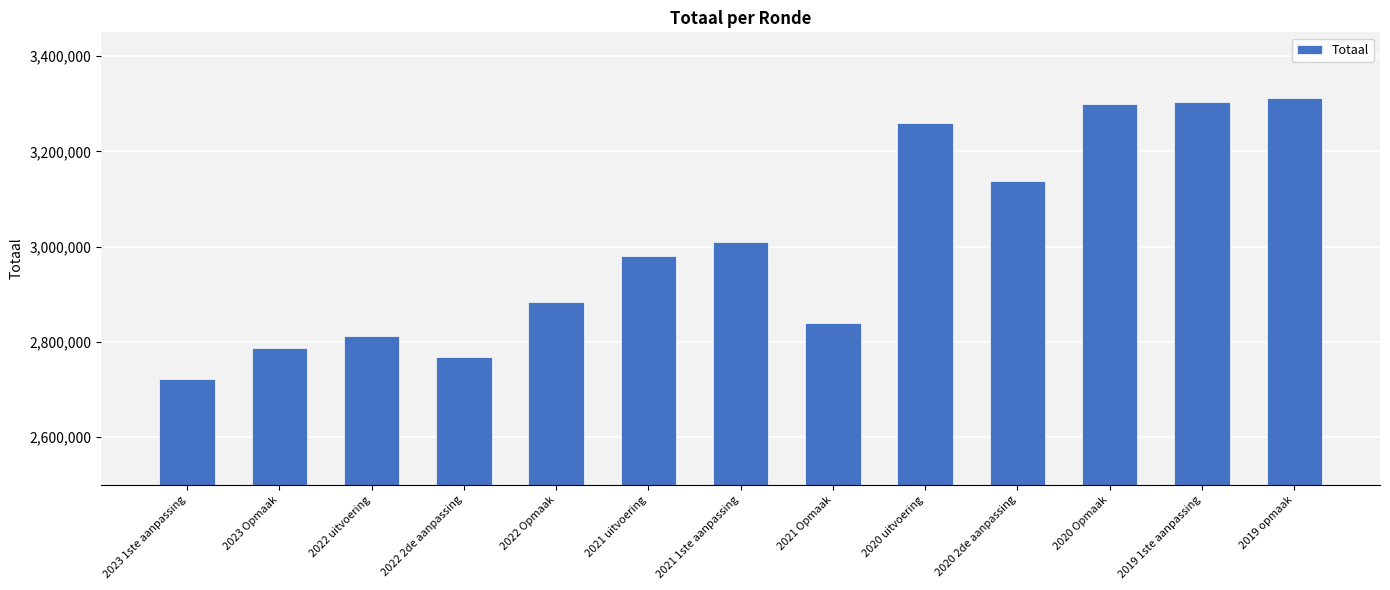

What is the change in value from 2022 Opmaak to 2020 2de aanpassing?

+252827